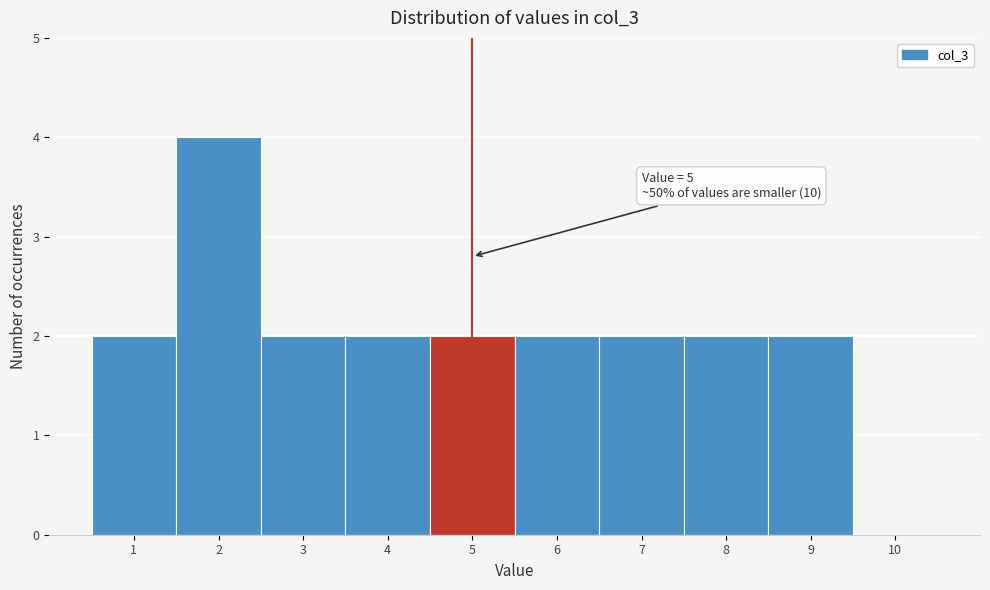

Which range on the x-axis has the tallest bar?

1.5 to 2.5